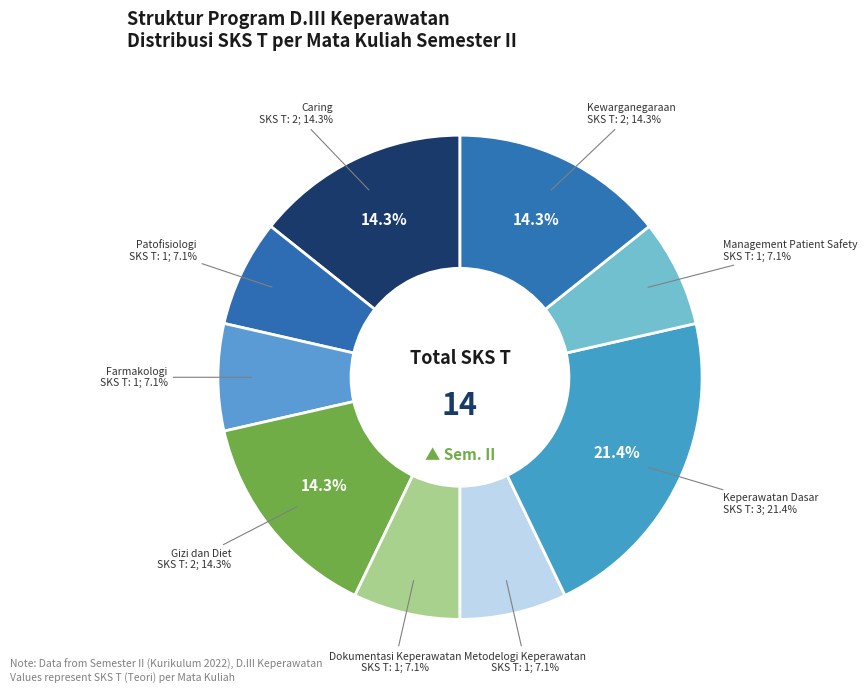

To the nearest percent, what is the combined percentage of Keperawatan Dasar and Farmakologi?

29%